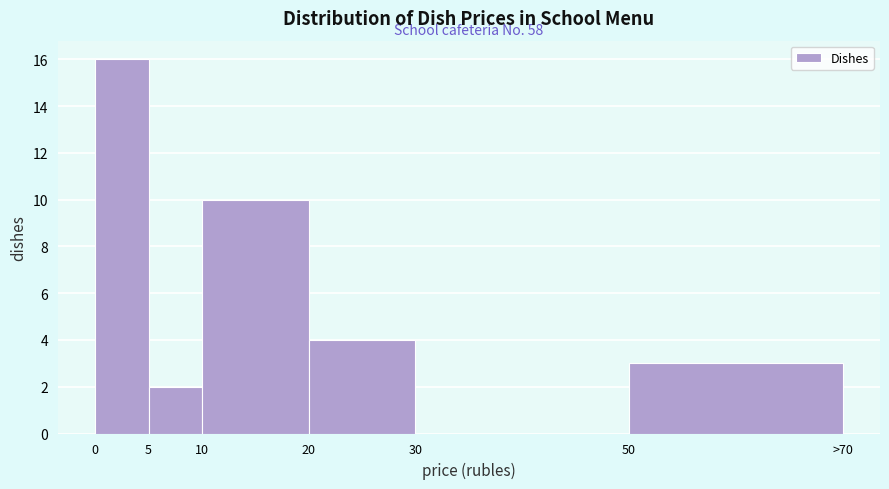

Reading right to left, transcribe all the data shown in this chart.

50=3	30=0	20=4	10=10	5=2	0=16